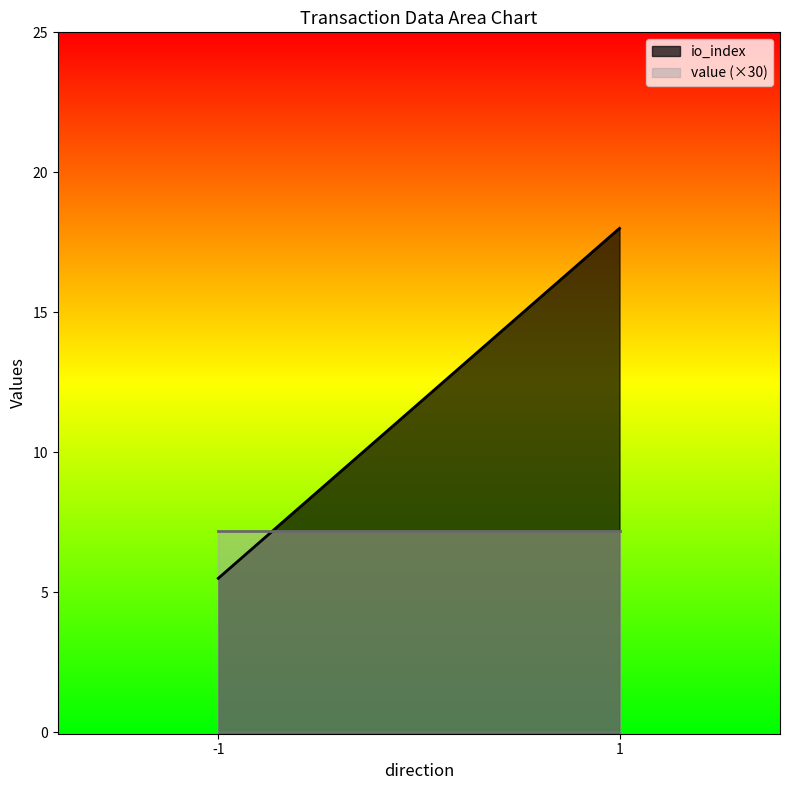

How many categories are shown in the chart?

2